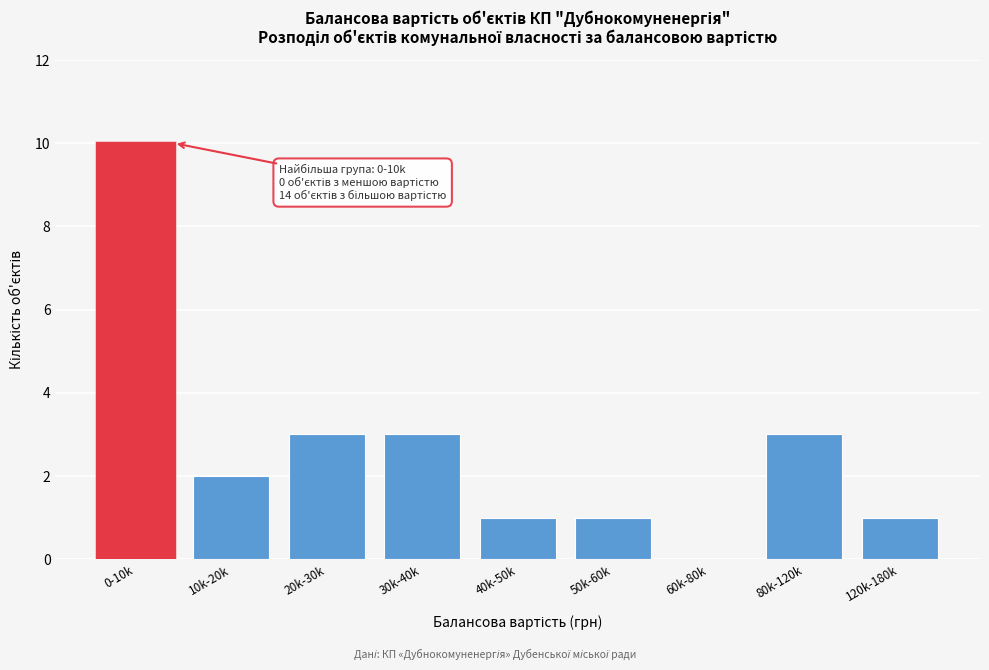

Reading left to right, list all the values displayed in this chart.

0-10k=10	10k-20k=2	20k-30k=3	30k-40k=3	40k-50k=1	50k-60k=1	60k-80k=0	80k-120k=3	120k-180k=1